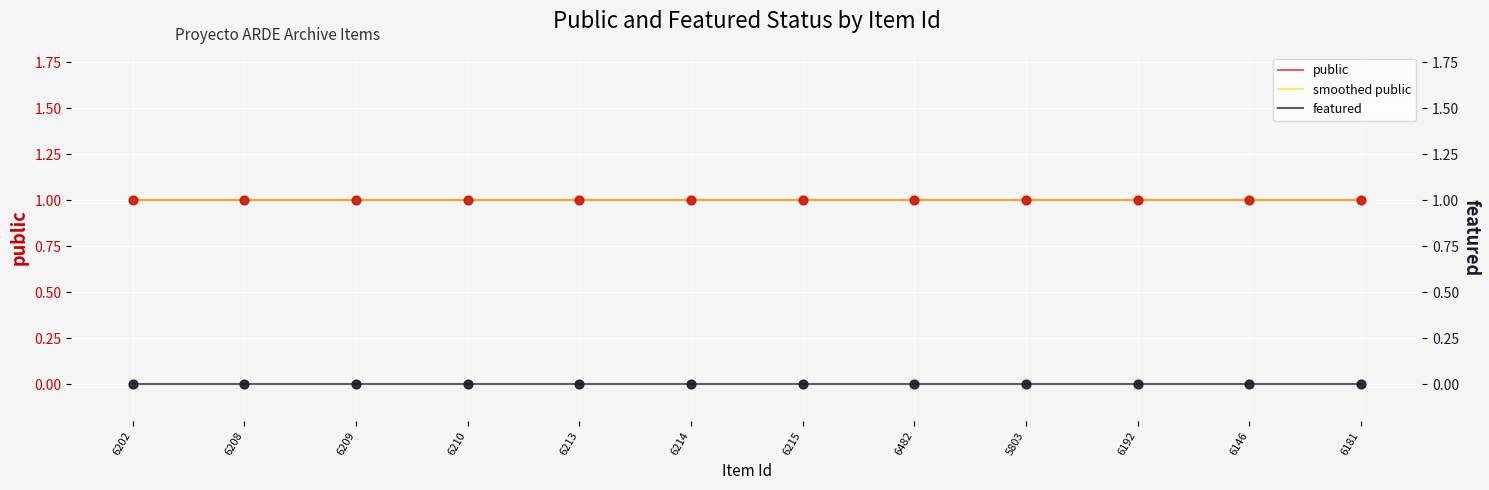

At which category is the sum across all series the highest?

6202